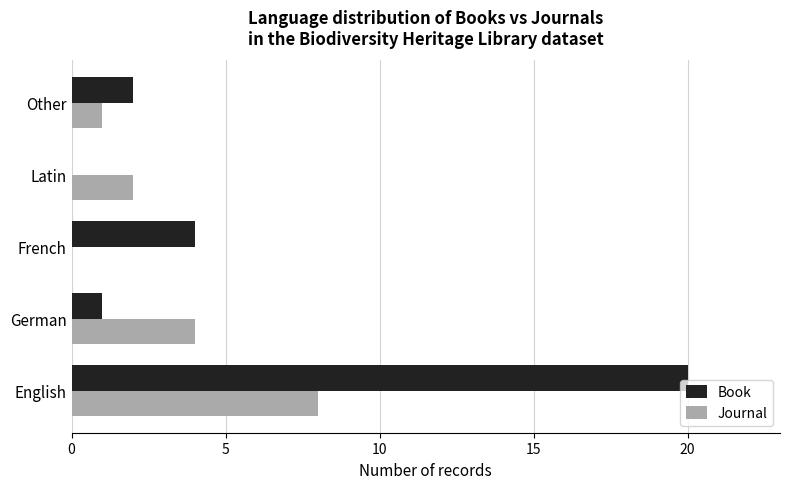

What is the sum of all Book values?

27